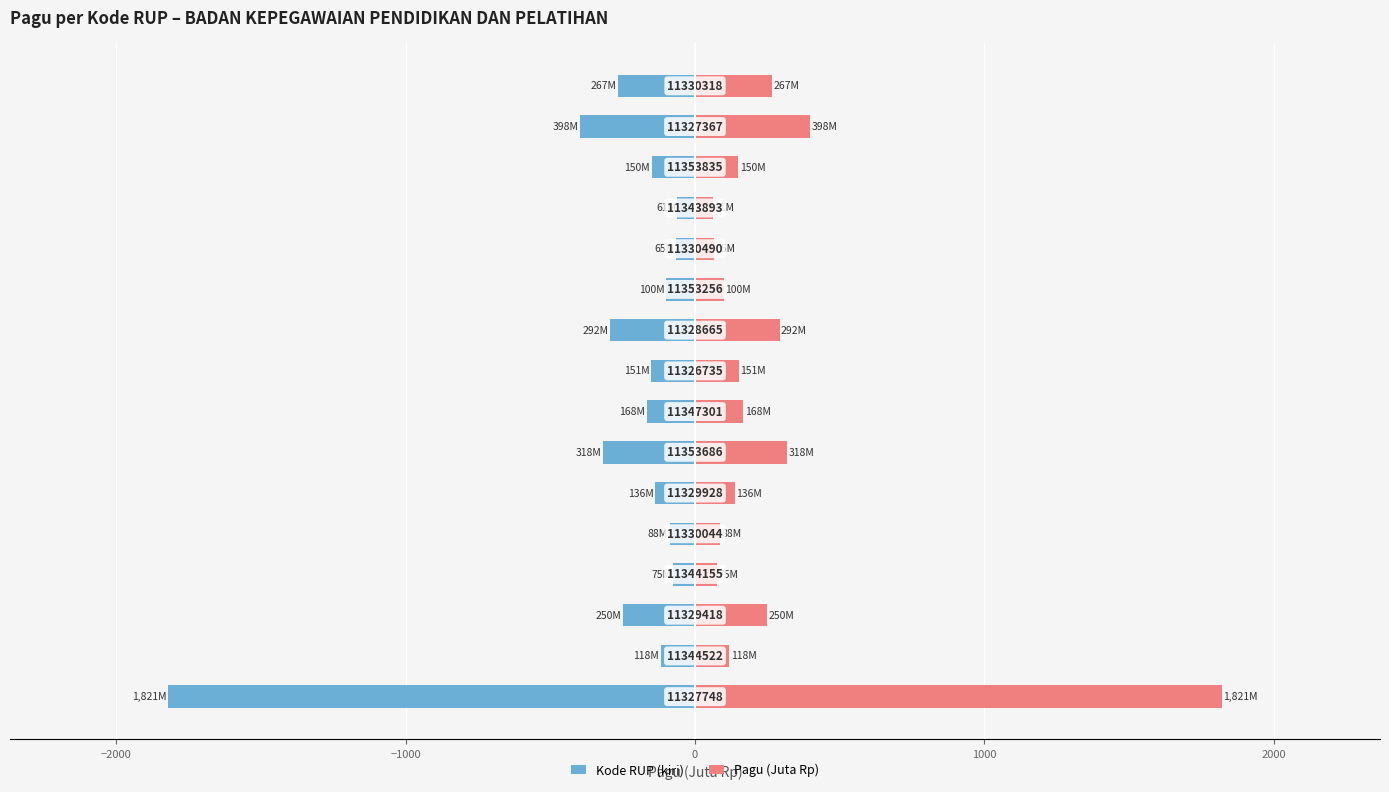

What is the greatest value displayed?

1820.7